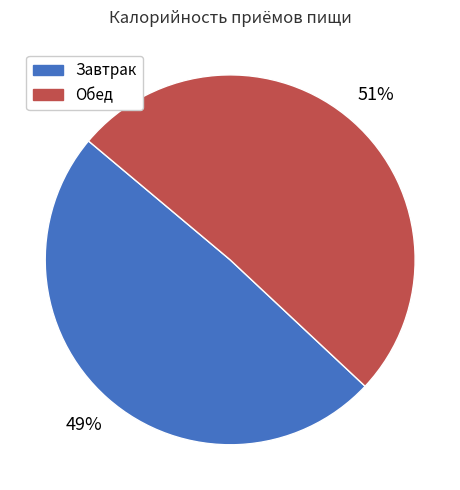

Rank the categories by value from highest to lowest.

Обед, Завтрак